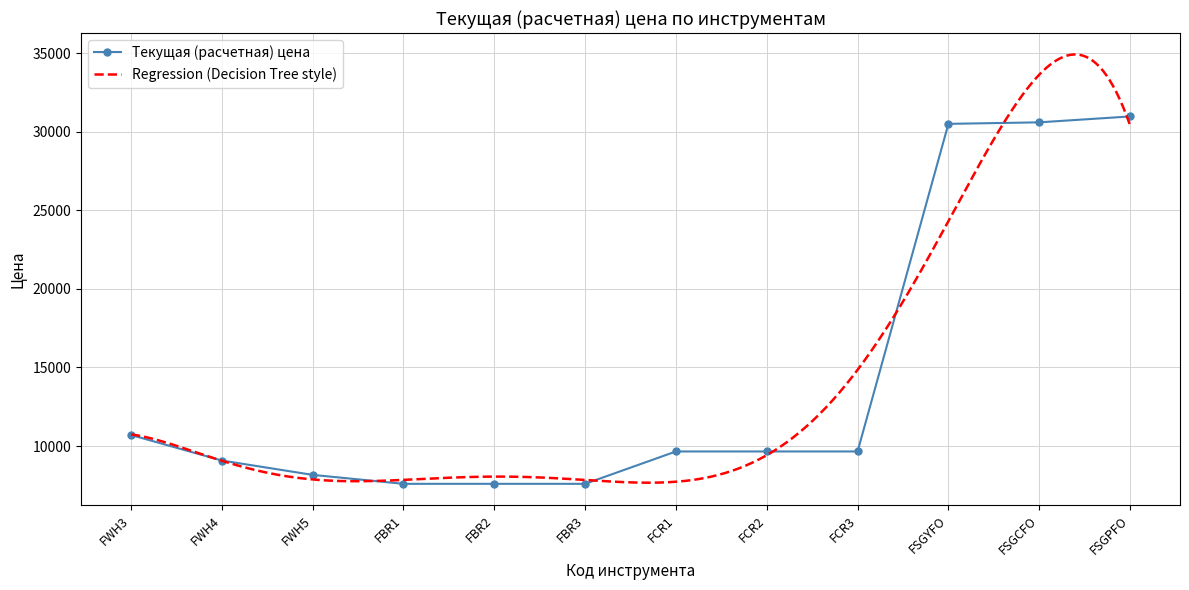

Which label corresponds to the largest value in the chart?

FSGPFO